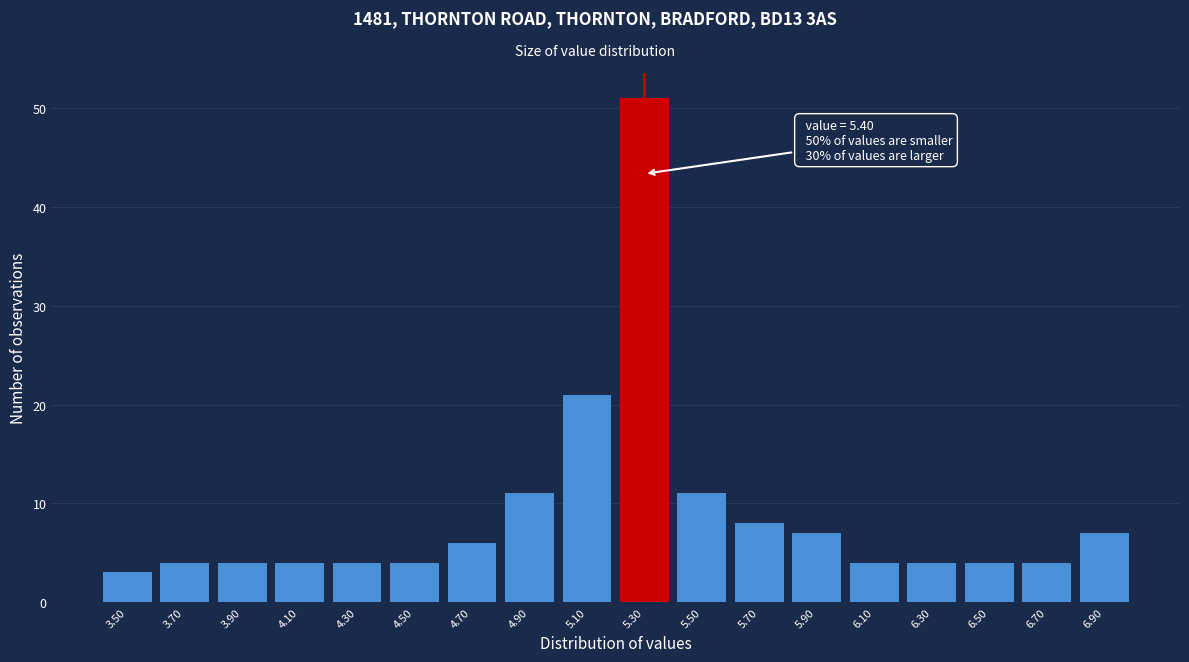

Reading left to right, extract all data points from this chart.

3	4	4	4	4	4	6	11	21	51	11	8	7	4	4	4	4	7